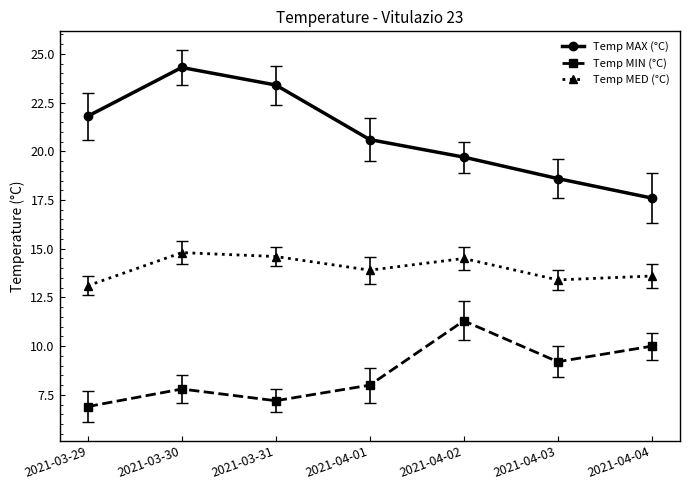

Reading left to right, transcribe all the data shown in this chart.

Temp MAX (°C): 21.8	24.3	23.4	20.6	19.7	18.6	17.6
Temp MIN (°C): 6.9	7.8	7.2	8.0	11.3	9.2	10.0
Temp MED (°C): 13.1	14.8	14.6	13.9	14.5	13.4	13.6